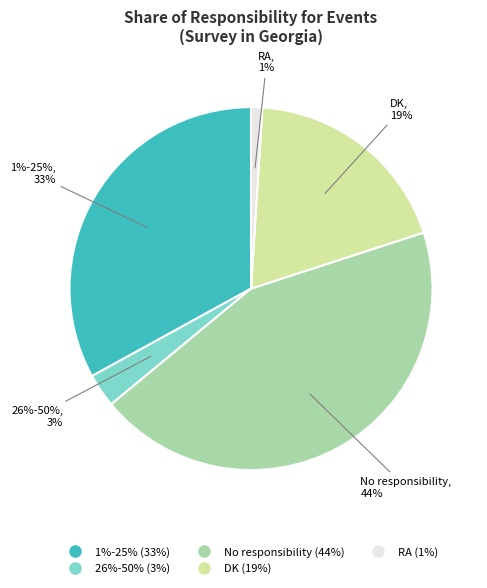

Which slice is the largest?

No responsibility